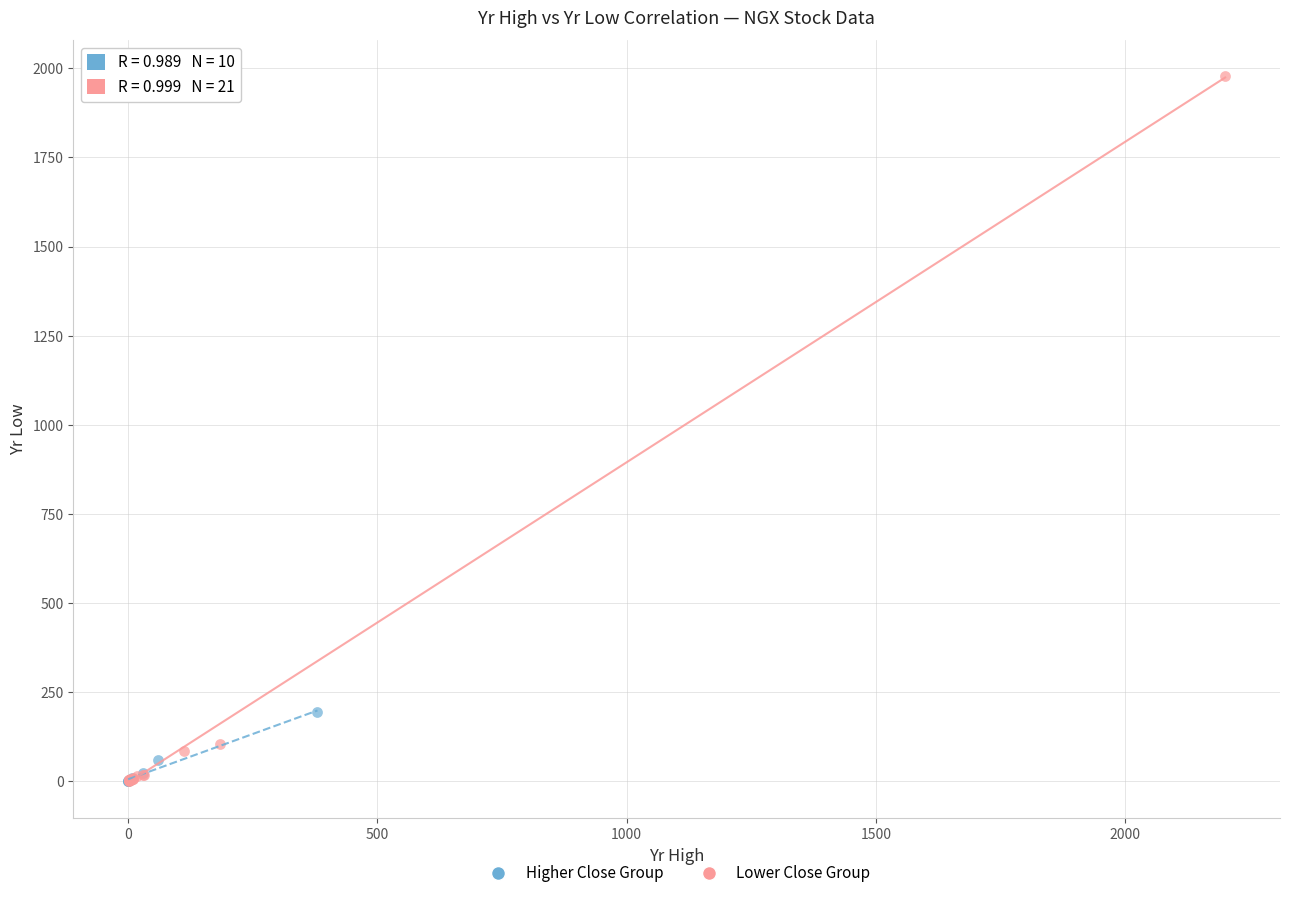

Which series contains the highest Y value?

Lower Close Group